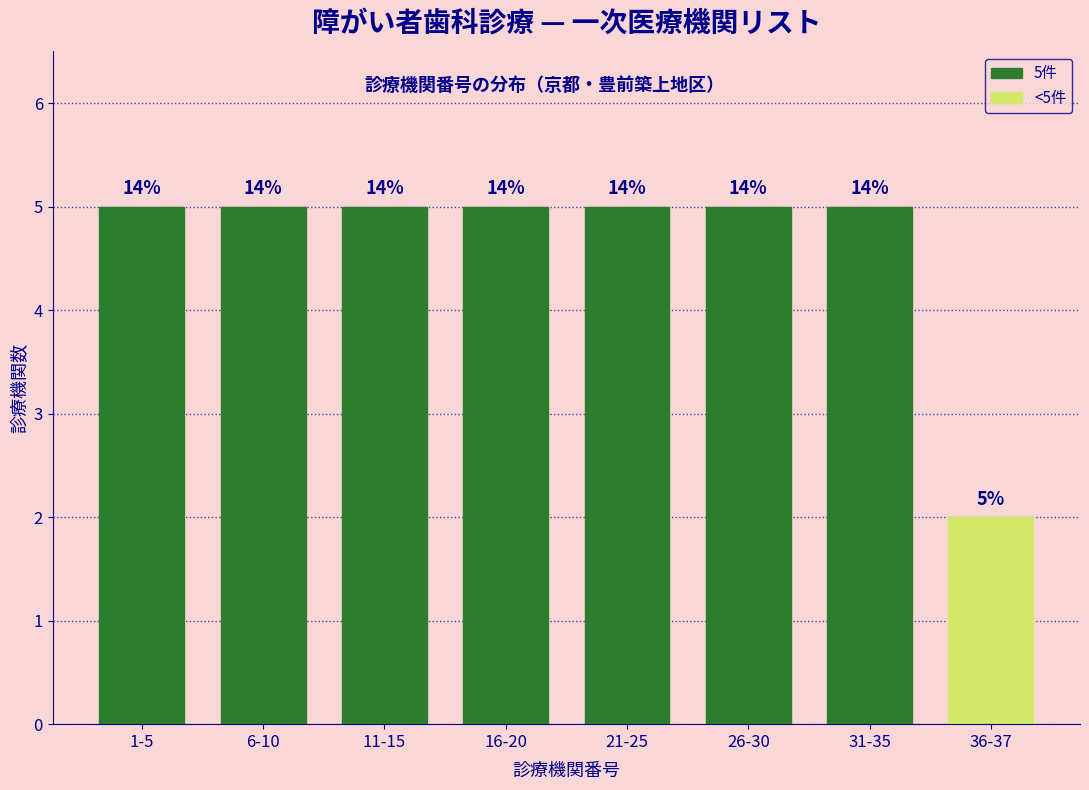

How many bars are there in total?

8